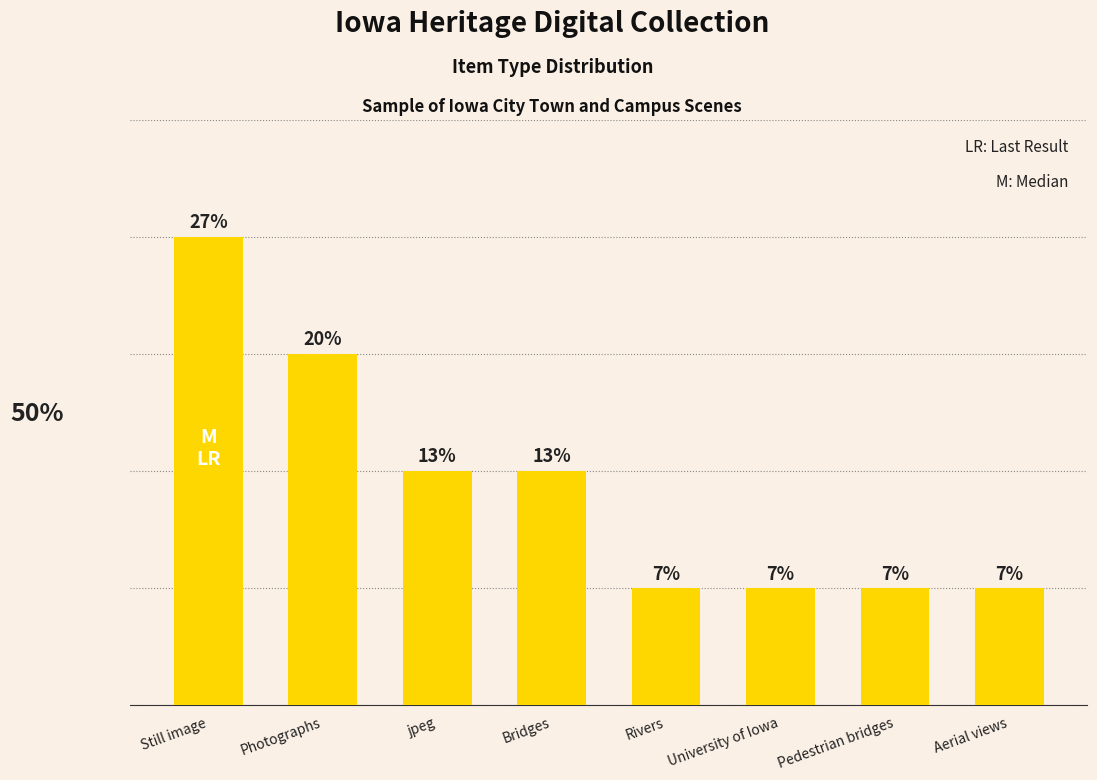

Is it true that the value at jpeg is 2?

True